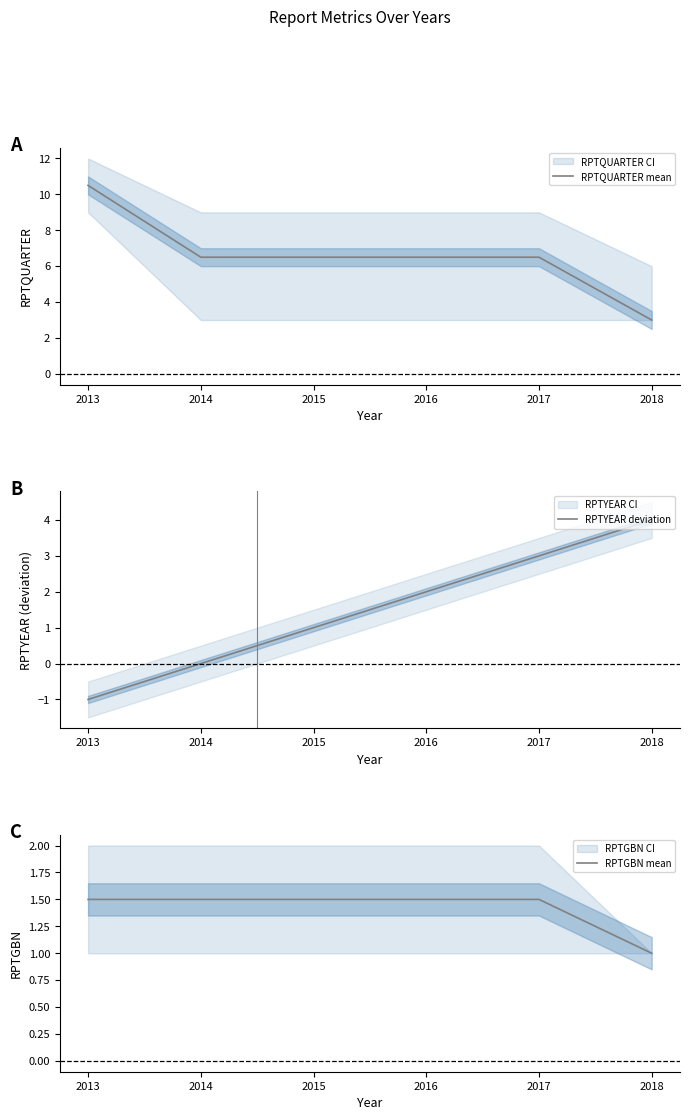

List the labels in order of RPTQUARTER mean value, largest first.

2013, 2014, 2015, 2016, 2017, 2018